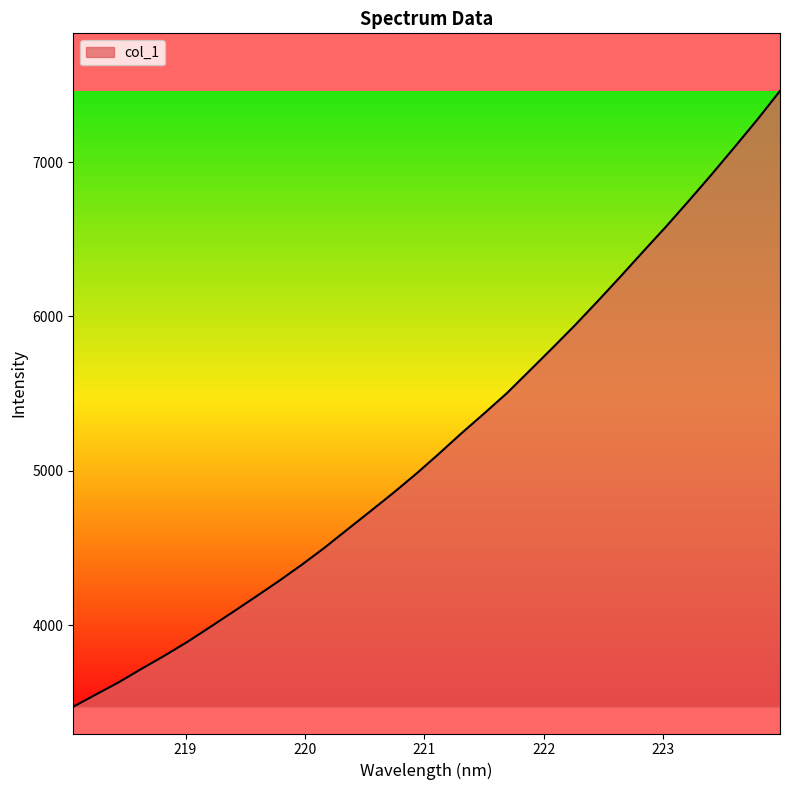

What is the greatest value displayed?

7460.5